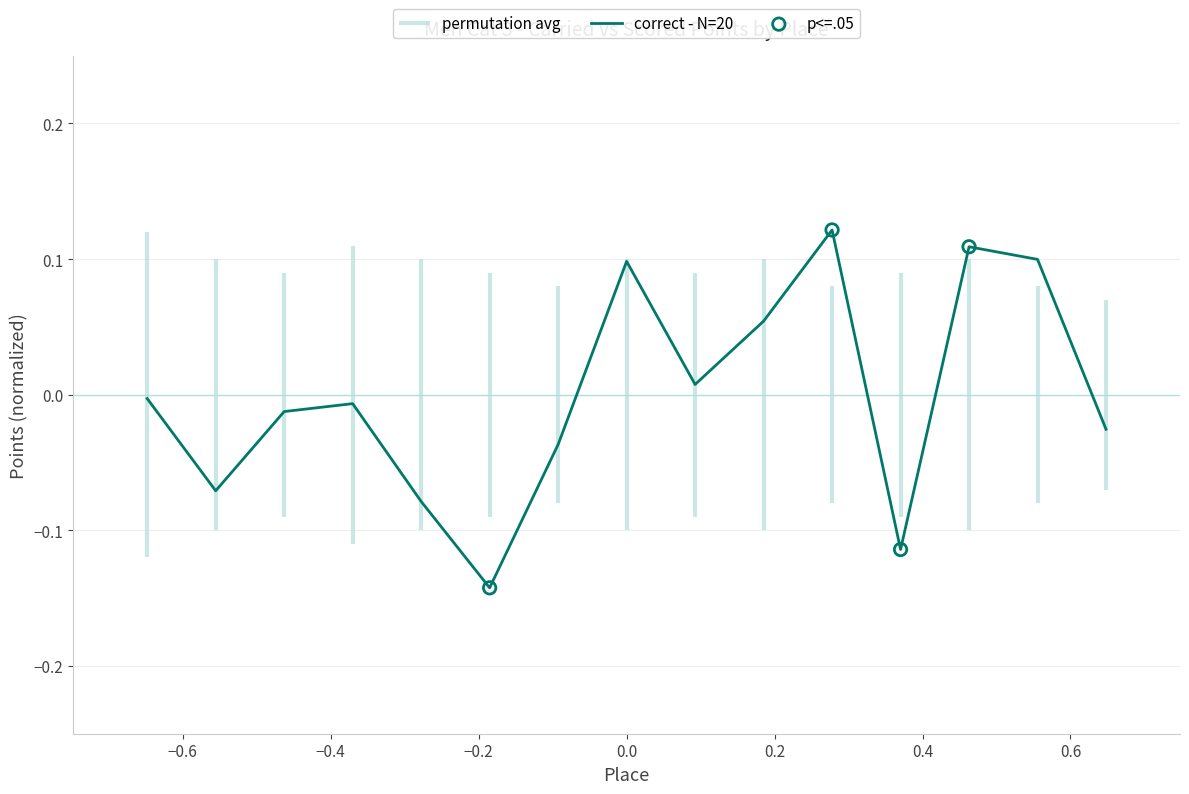

Between 2 and 7, which is larger?

7